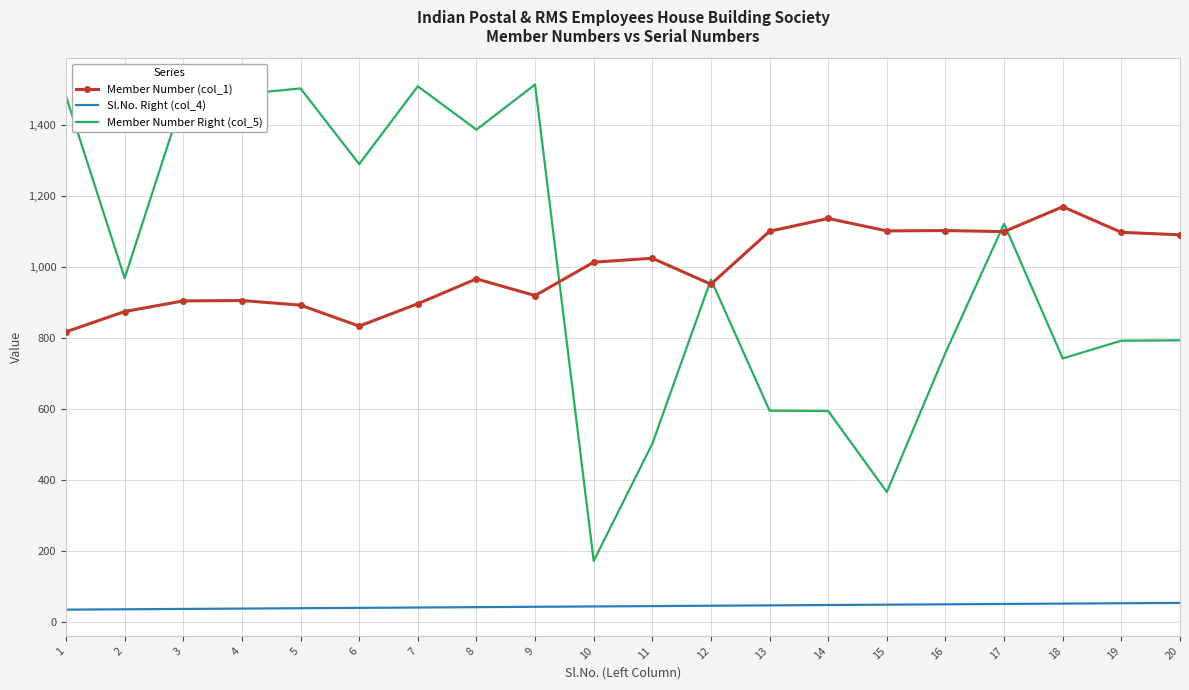

What is the lowest value of the Member Number (col_1) series?

818